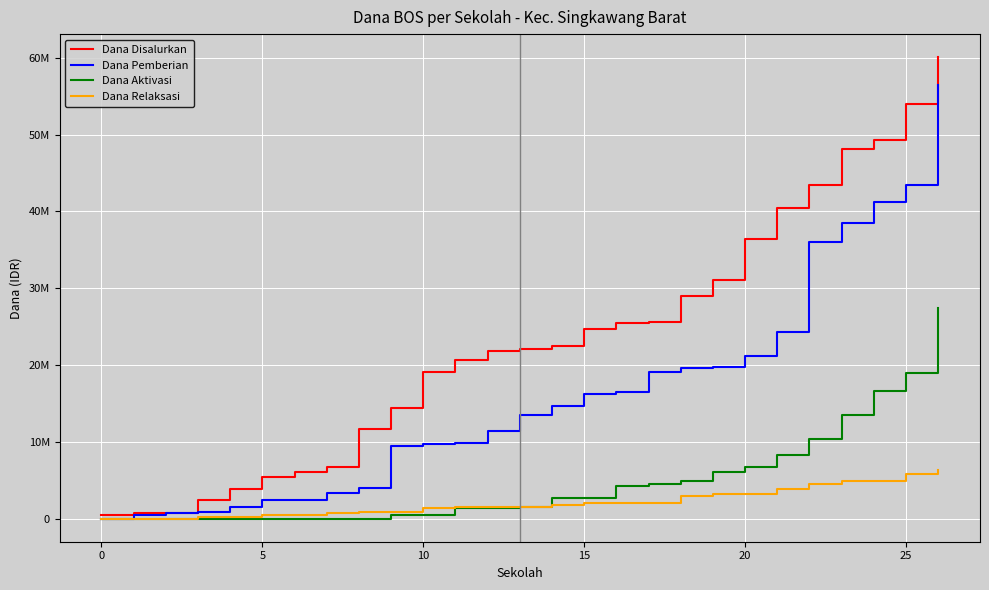

True or false: Dana Aktivasi and Dana Disalurkan cross at least once.

False